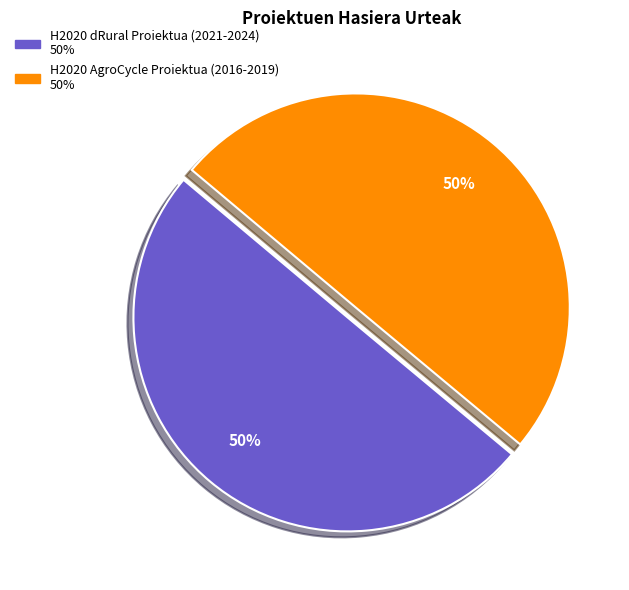

How many segments does this pie chart have?

2